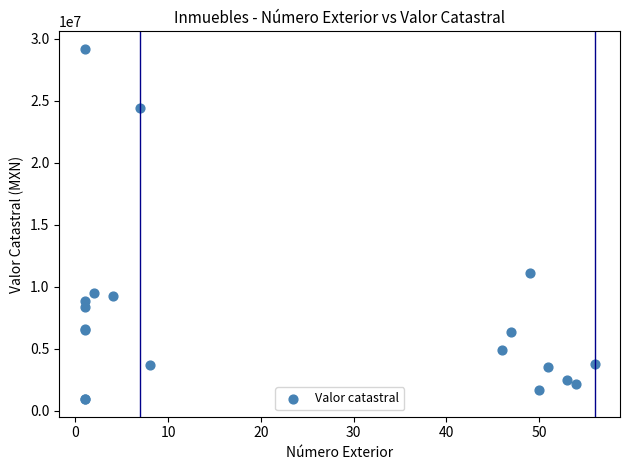

What Y value in the scatter plot is closest to 15056353?

11071965.7